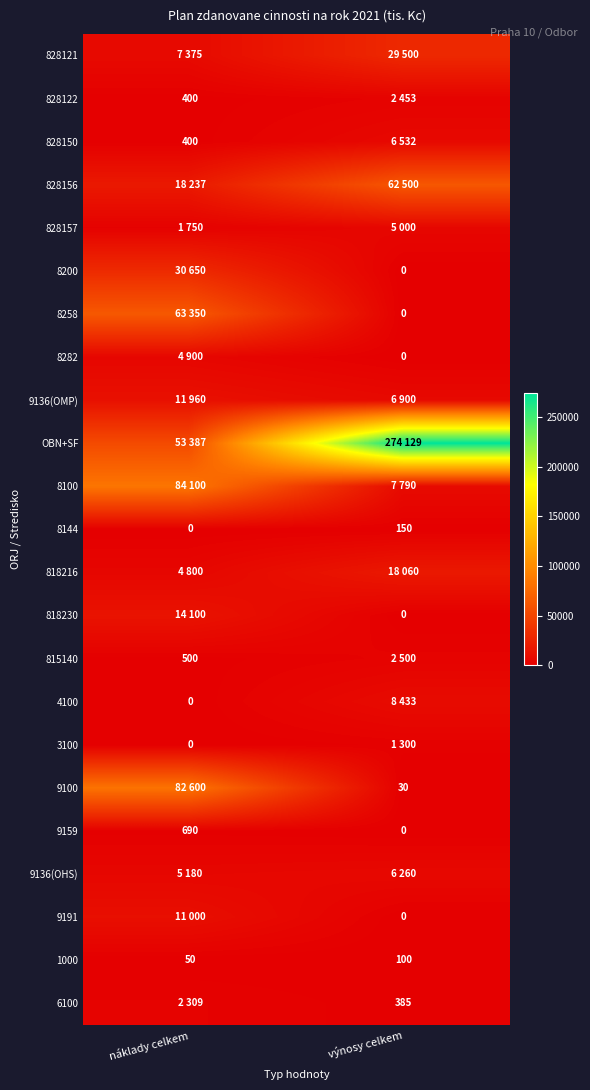

The 1000 series shows 100 at výnosy celkem. True or false?

True